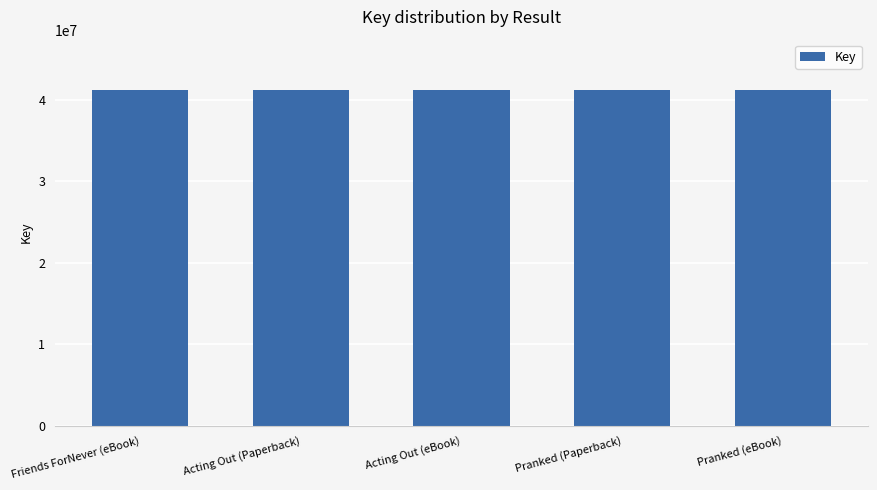

What is the change in value from Friends ForNever (eBook) to Acting Out (Paperback)?

-71